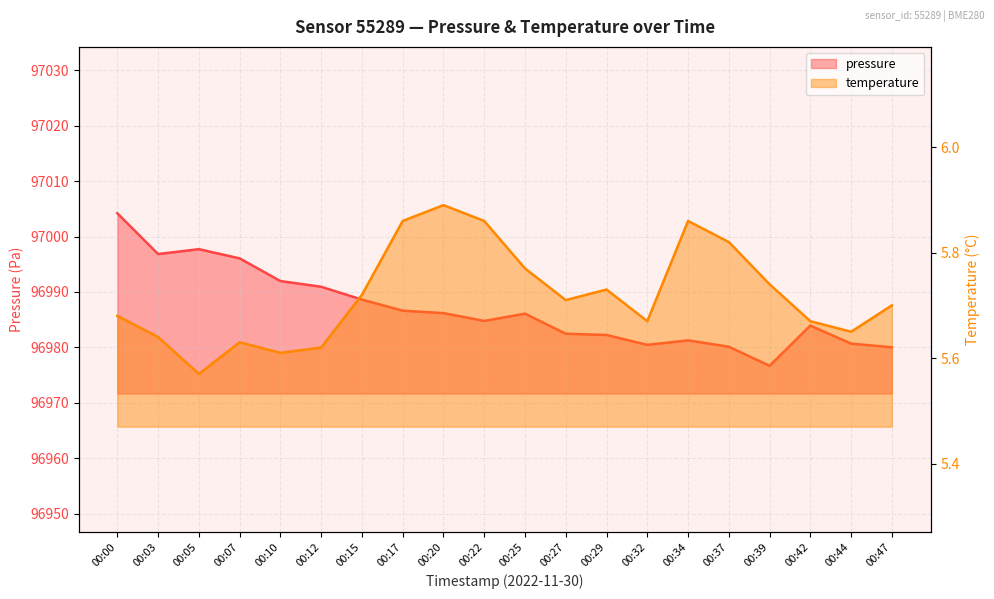

Is the value of temperature at 00:05 greater than the value of pressure at 00:12?

No